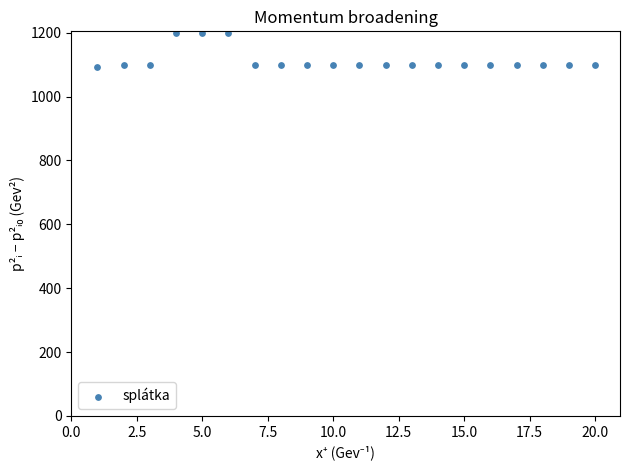

What is the range of X values (max minus min)?

19.0